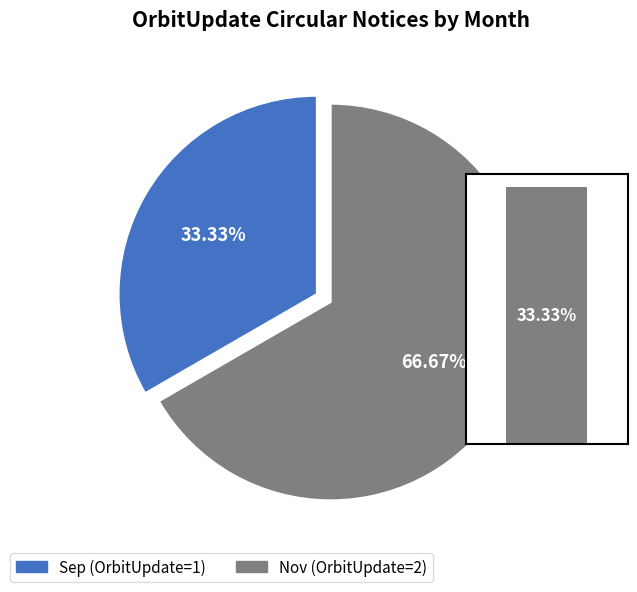

Count the number of slices in the pie.

2